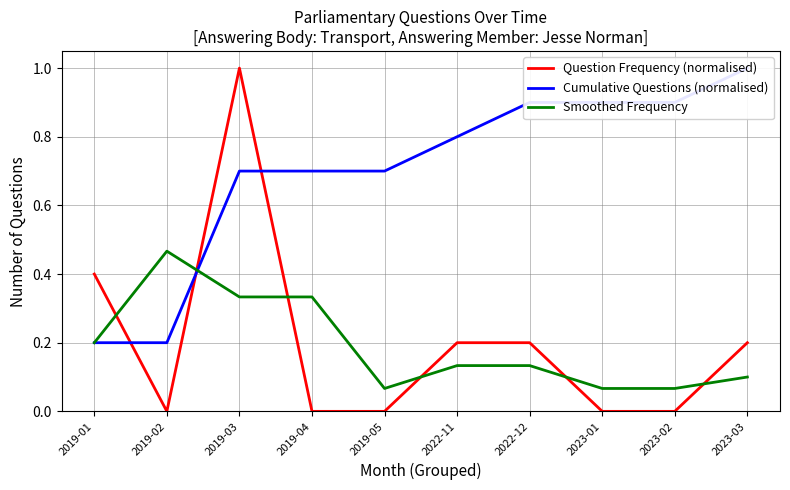

Which category has the highest value in the Smoothed Frequency series?

2019-02